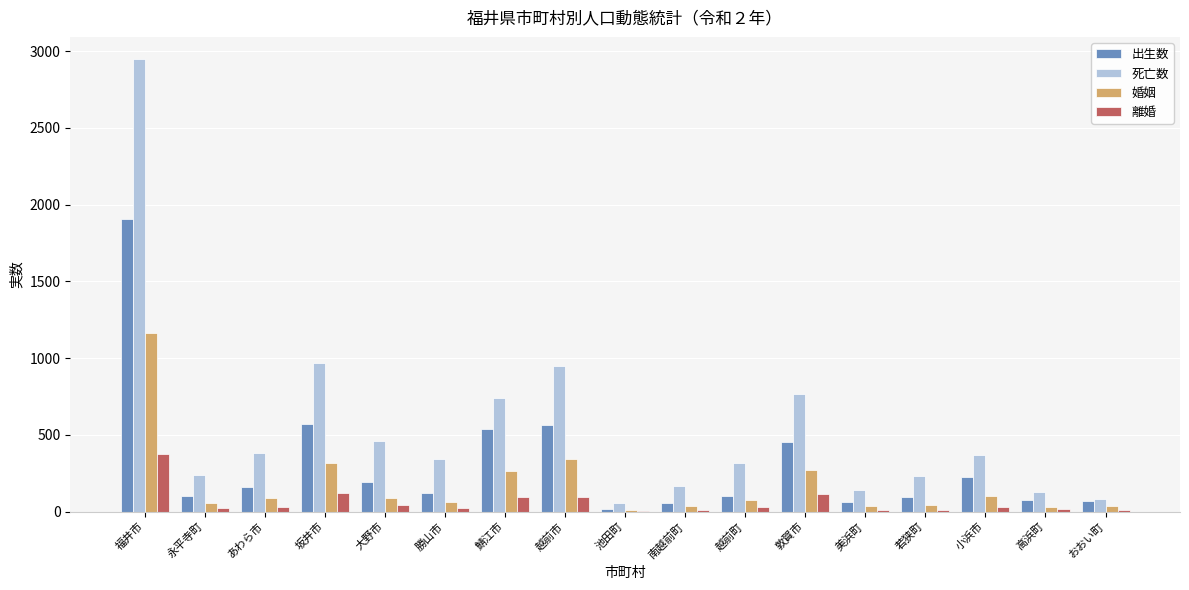

Is it true that 婚姻 equals 439 at 坂井市?

False